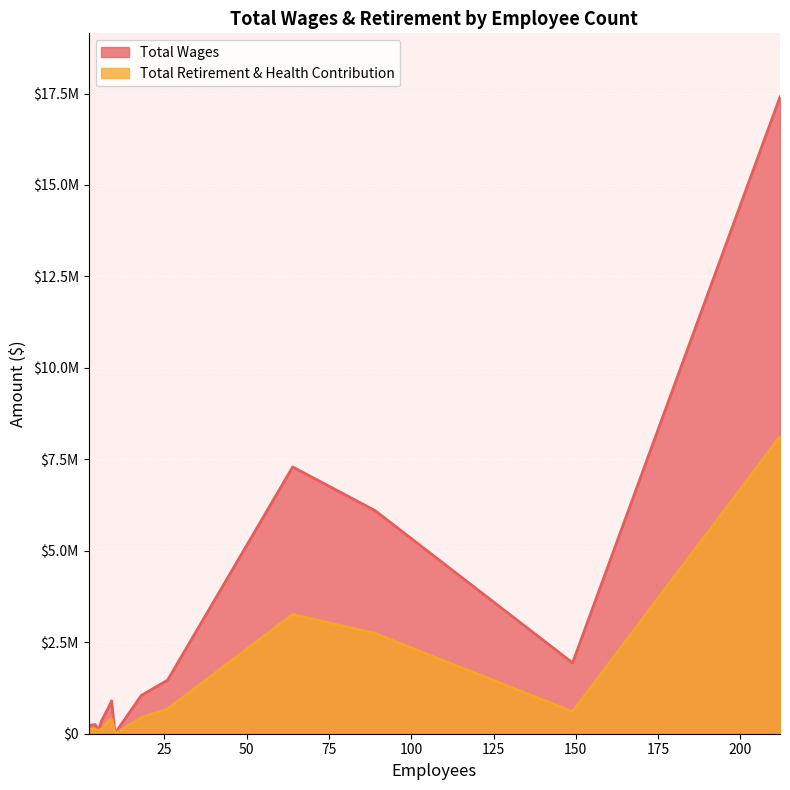

Between 18 and 4, which series saw the biggest shift?

Total Wages